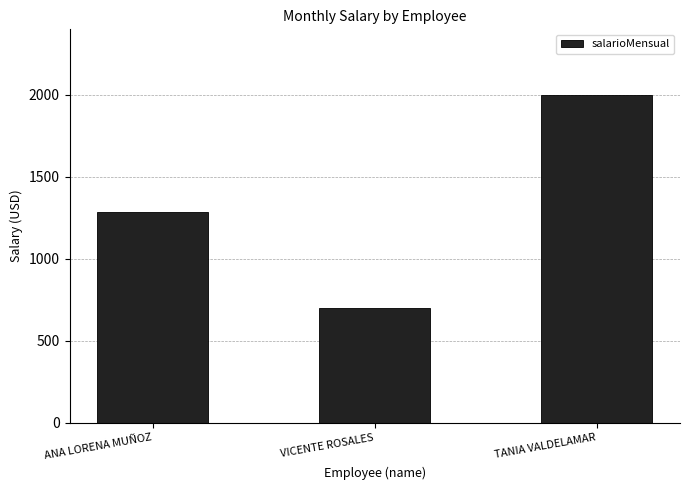

How many series are shown in this chart?

1